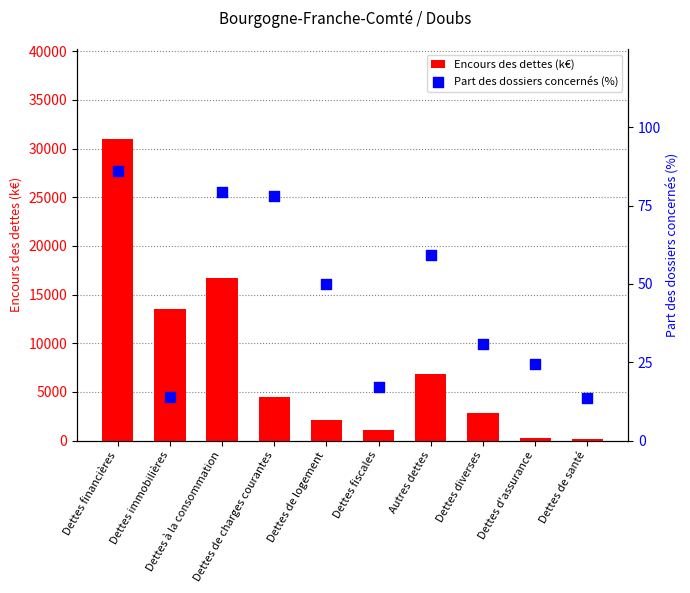

Which series reaches the minimum Y coordinate?

Part des dossiers concernés (%)